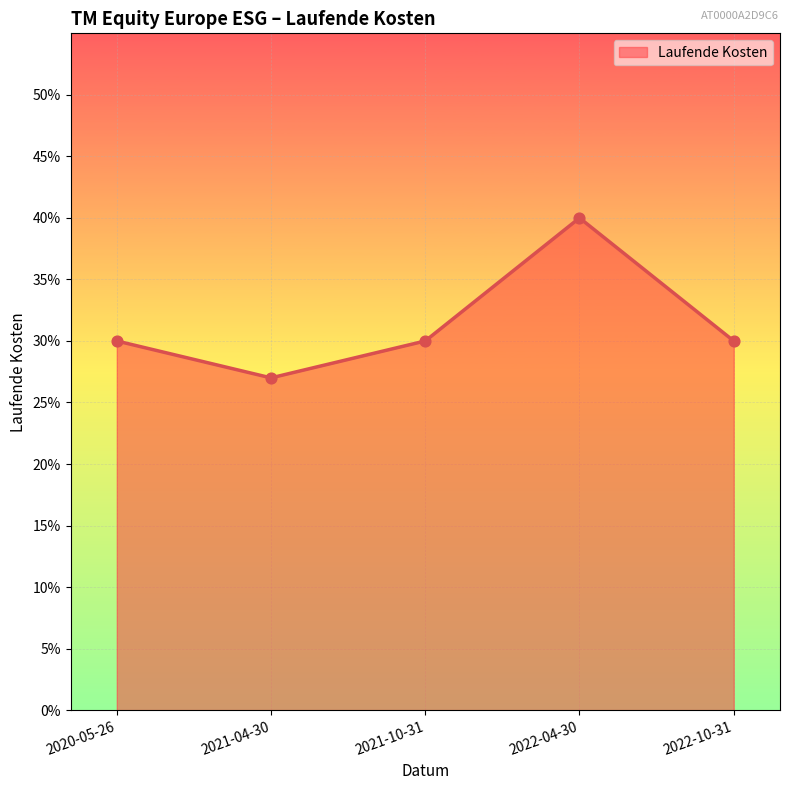

Between 2021-04-30 and 2020-05-26, which is larger?

2020-05-26